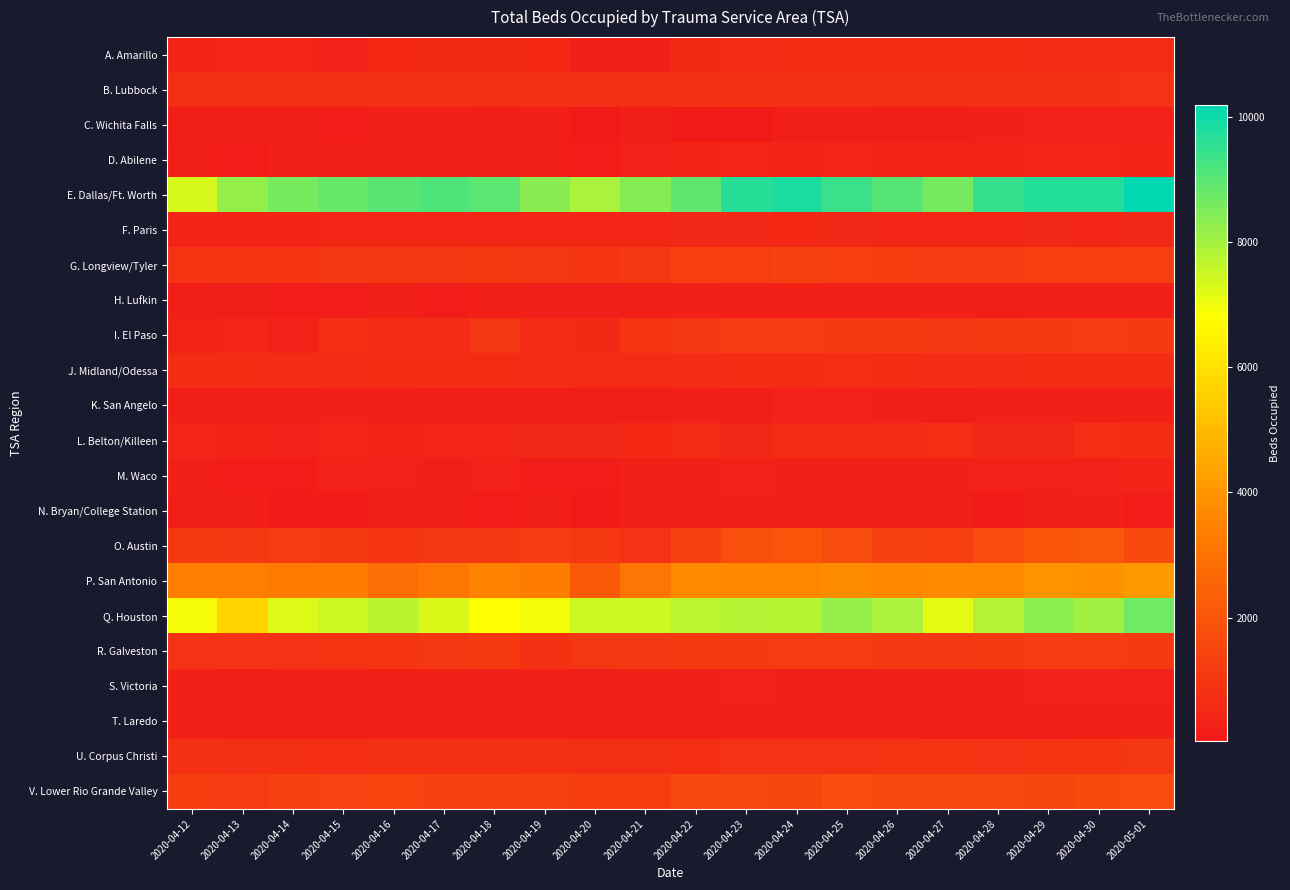

Which series has the largest total across all categories?

E. Dallas/Ft. Worth